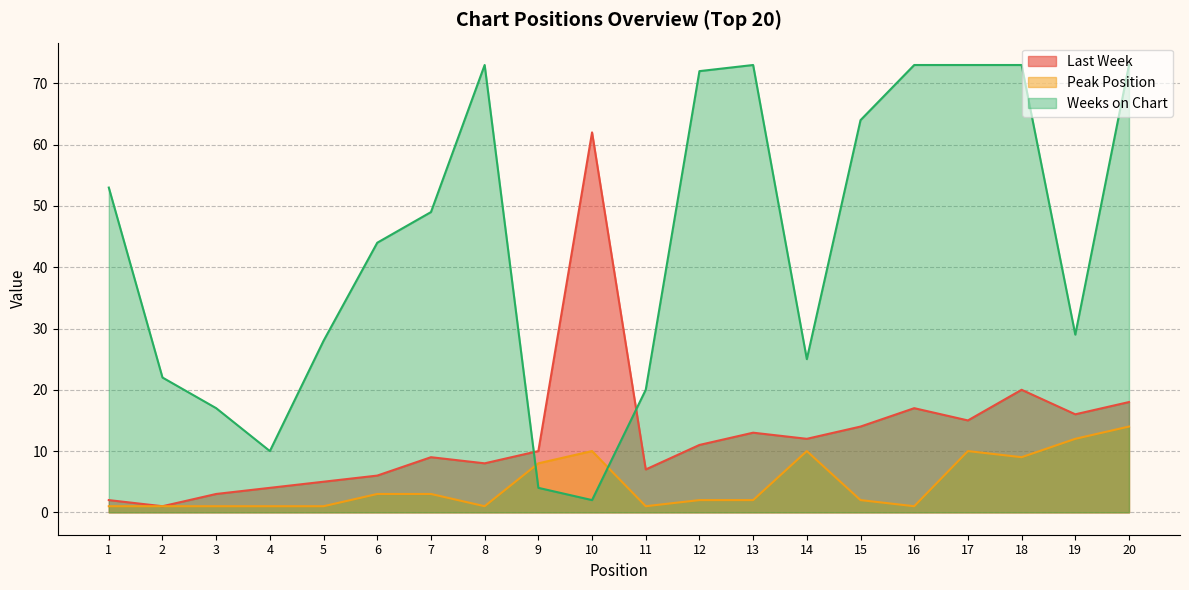

Which series has the largest total across all categories?

Weeks on Chart